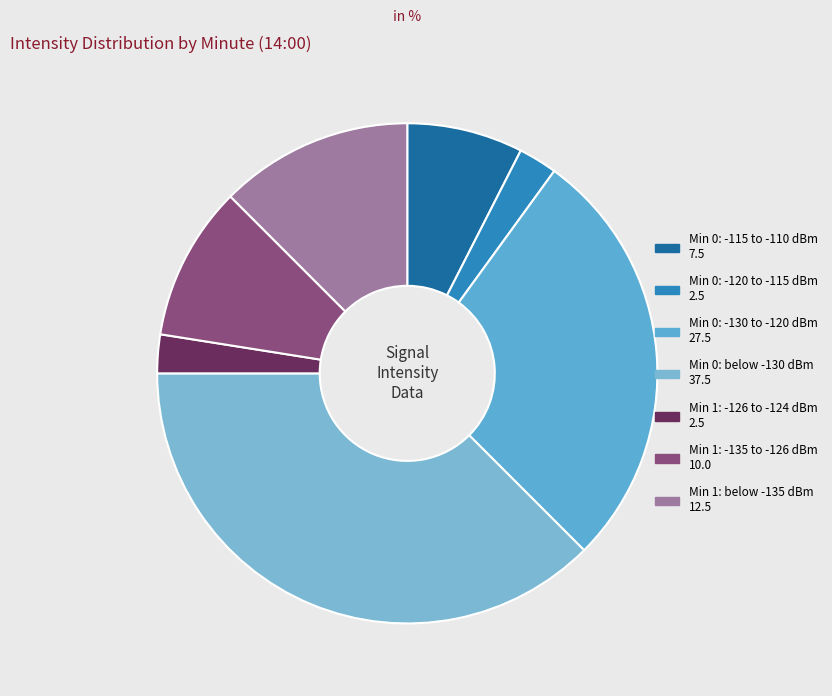

How many segments does this pie chart have?

7